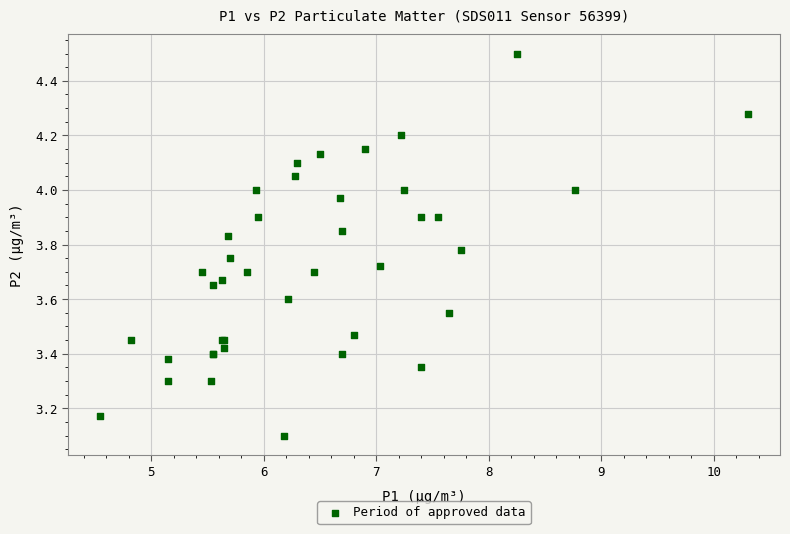

What Y value in the scatter plot is closest to 3?

3.1